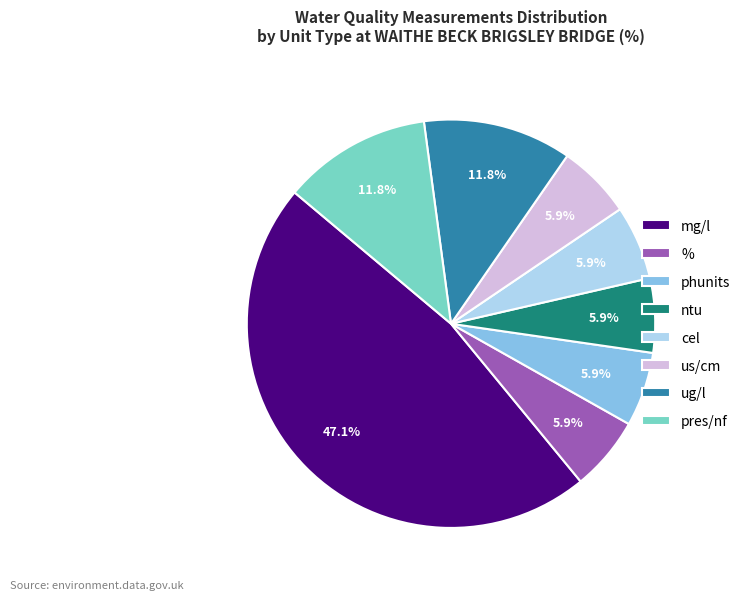

Does phunits represent more than half of the total?

No